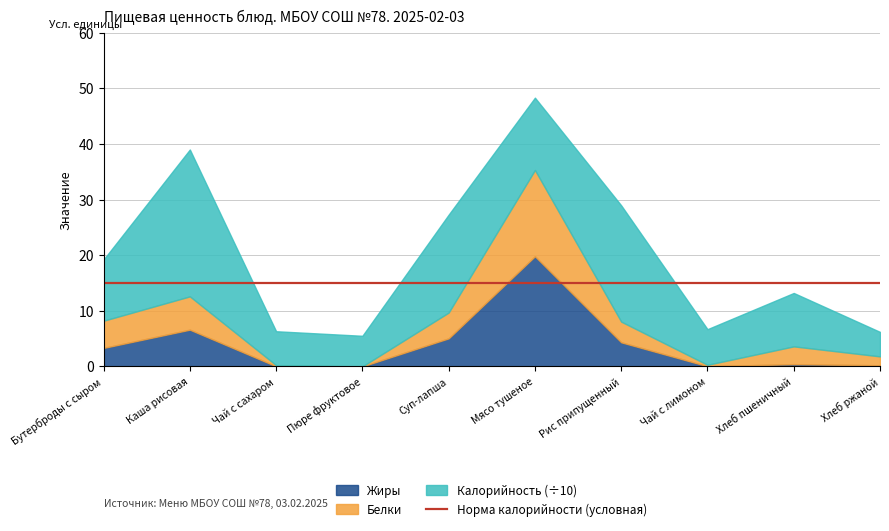

Which category has the highest value in the Жиры series?

Мясо тушеное